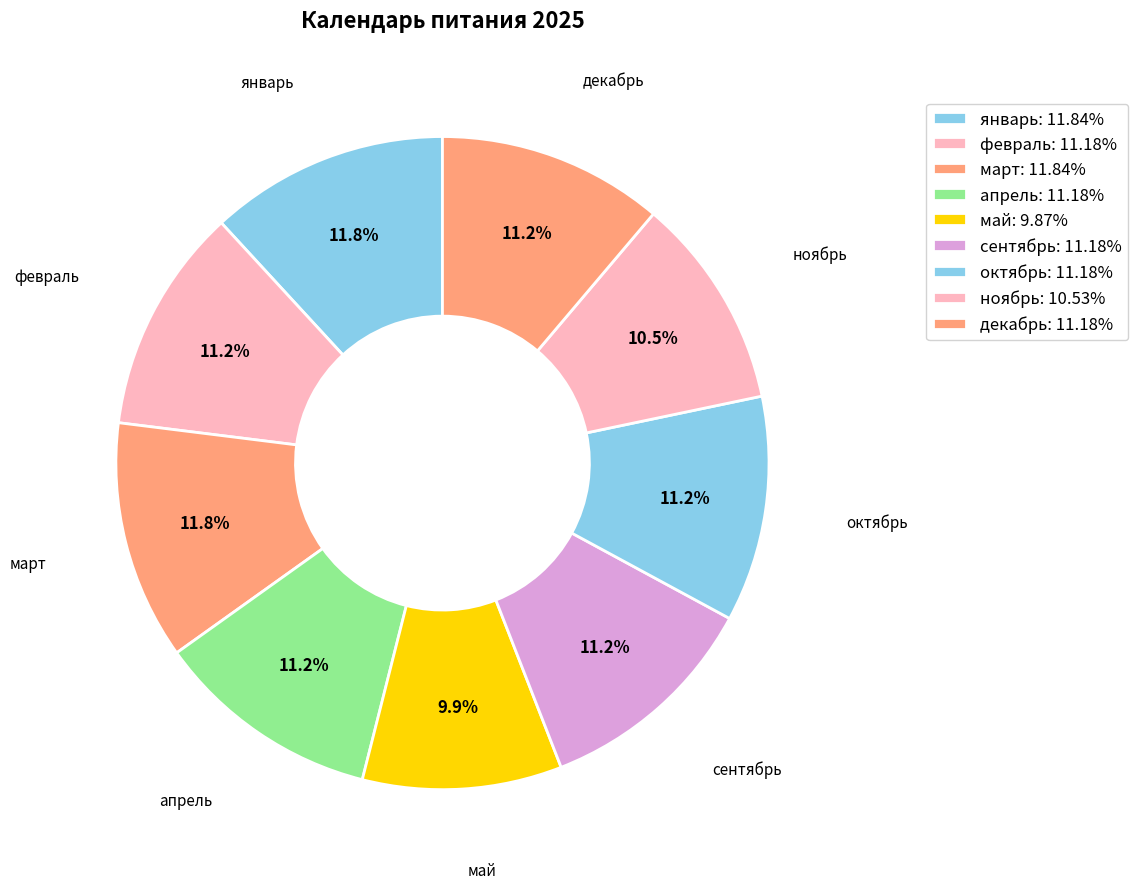

Count the number of slices in the pie.

9